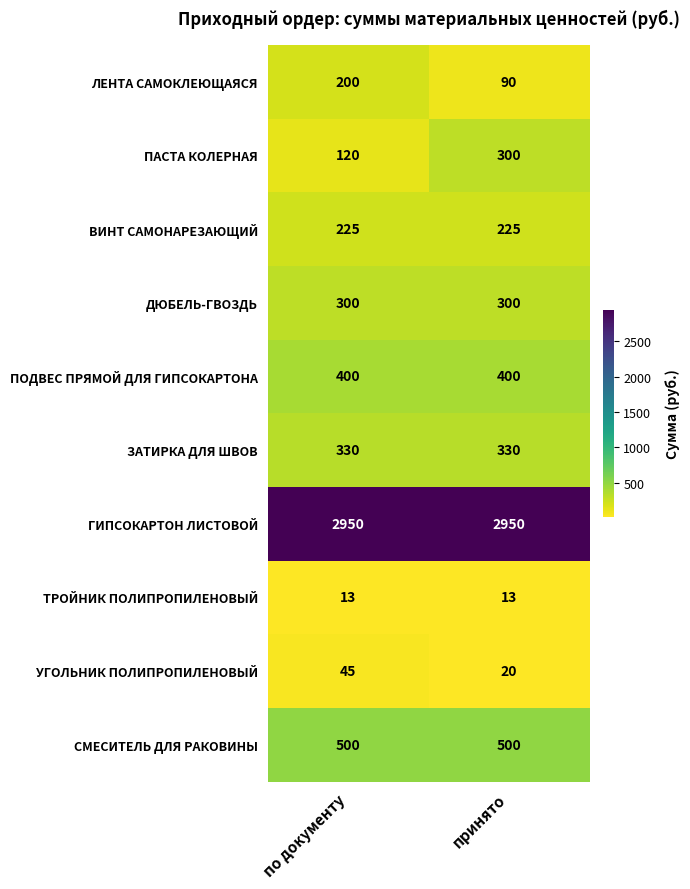

Which series has the largest range (max minus min)?

ПАСТА КОЛЕРНАЯ